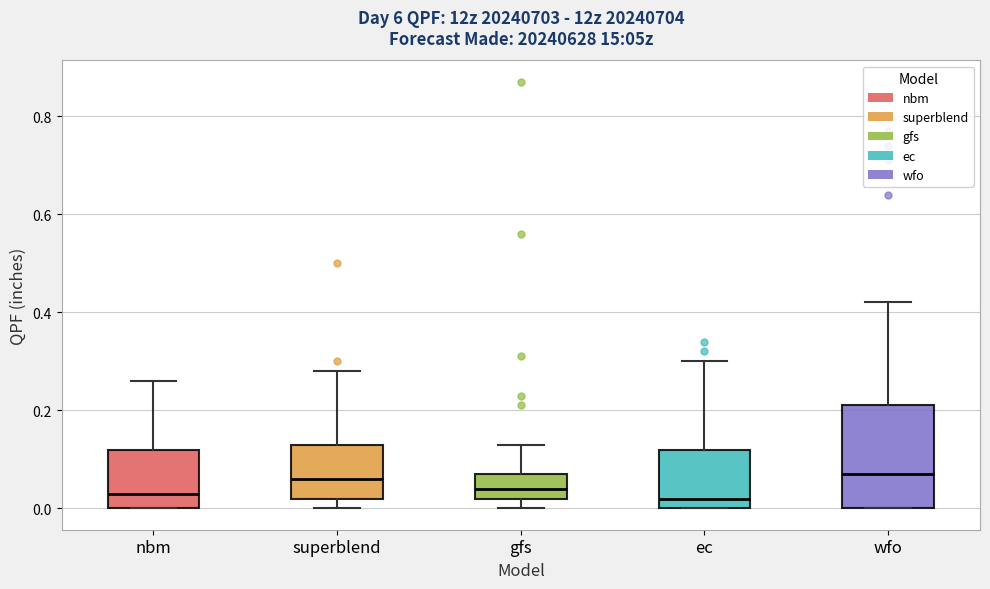

Where does the upper whisker of the box for wfo end on the y-axis? The values are not printed on the chart, so give them approximately, as read against the axis.

0.42